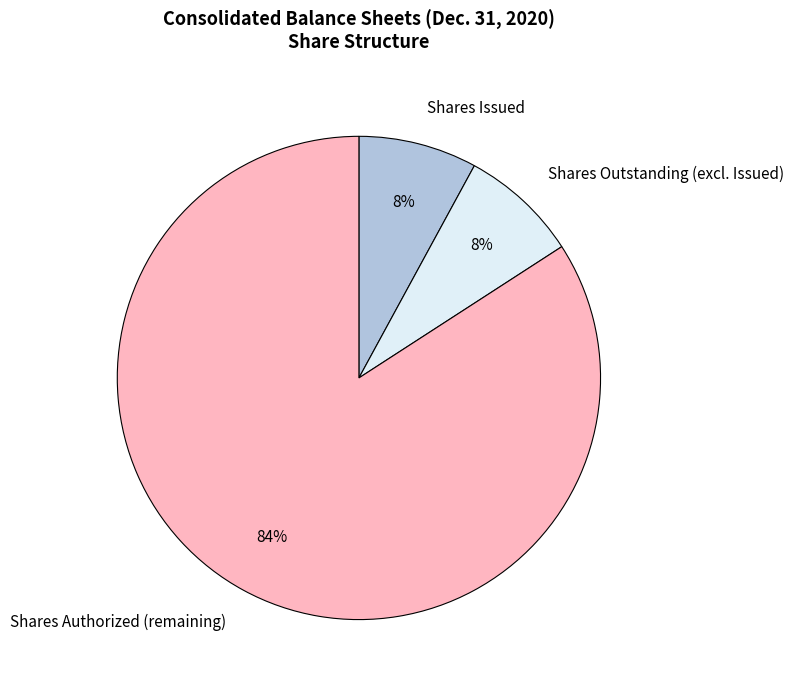

Between Shares Authorized (remaining) and Shares Outstanding (excl. Issued), which is larger?

Shares Authorized (remaining)